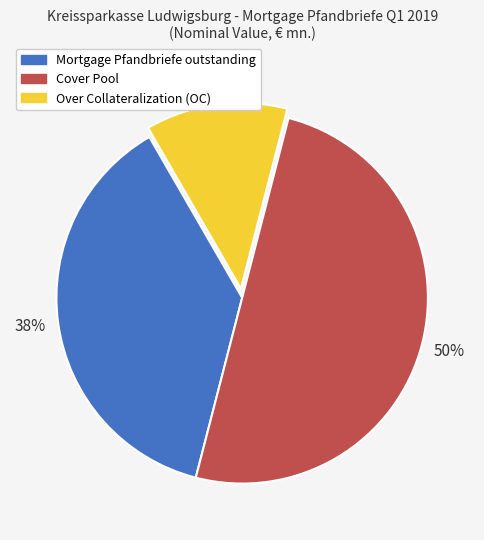

Do Mortgage Pfandbriefe outstanding and Cover Pool together represent more than half of the pie?

Yes